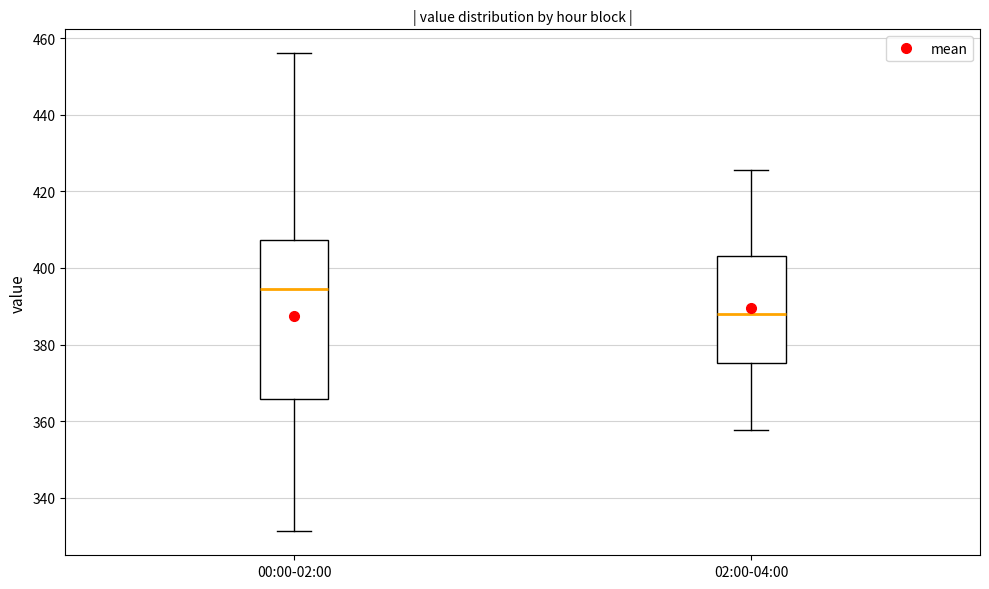

Where is the lower edge of the box for 02:00-04:00 on the y-axis? The values are not printed on the chart, so give them approximately, as read against the axis.

376